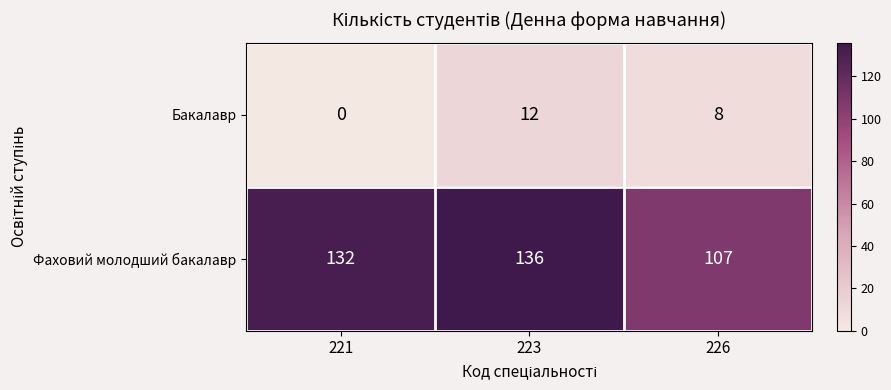

Which series has the largest range (max minus min)?

Фаховий молодший бакалавр